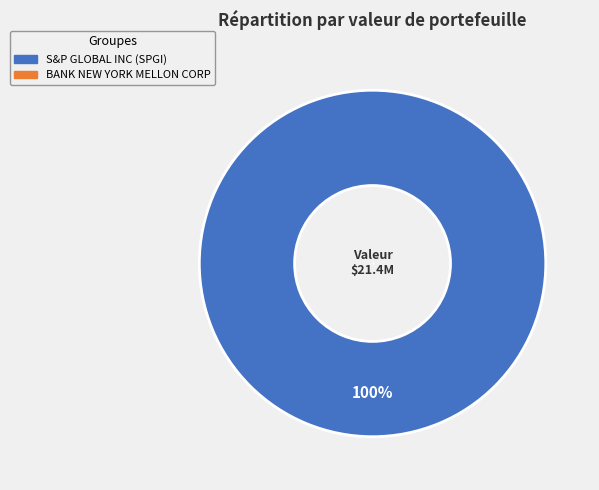

How many slices are in this pie chart?

2